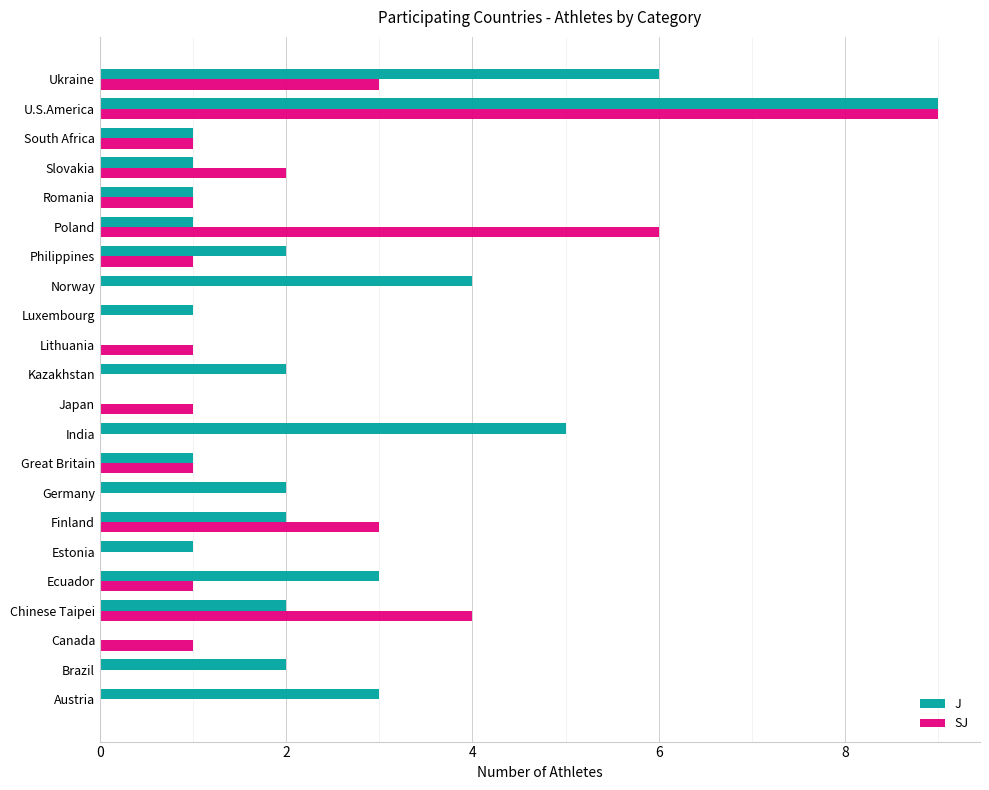

What is the total value across all series at Finland?

5